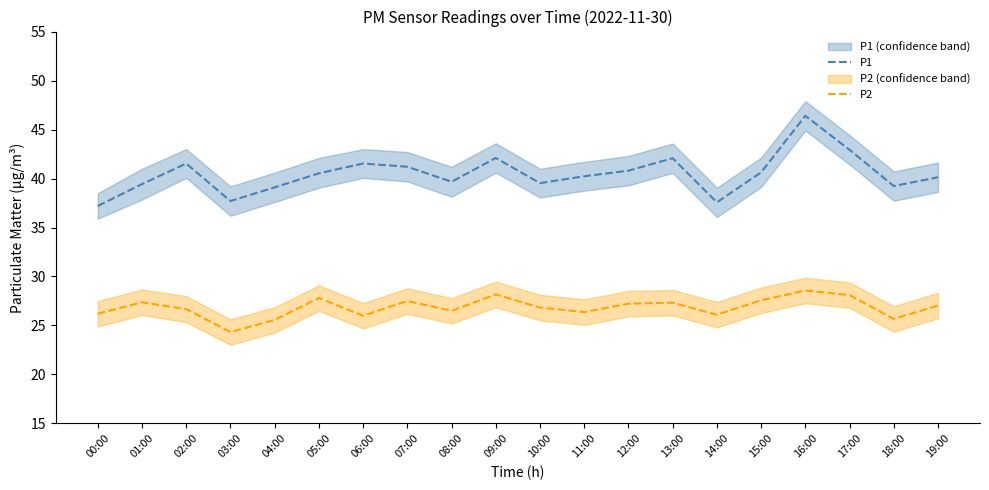

What is the value of the P2 point at the 20th from the left?

27.0